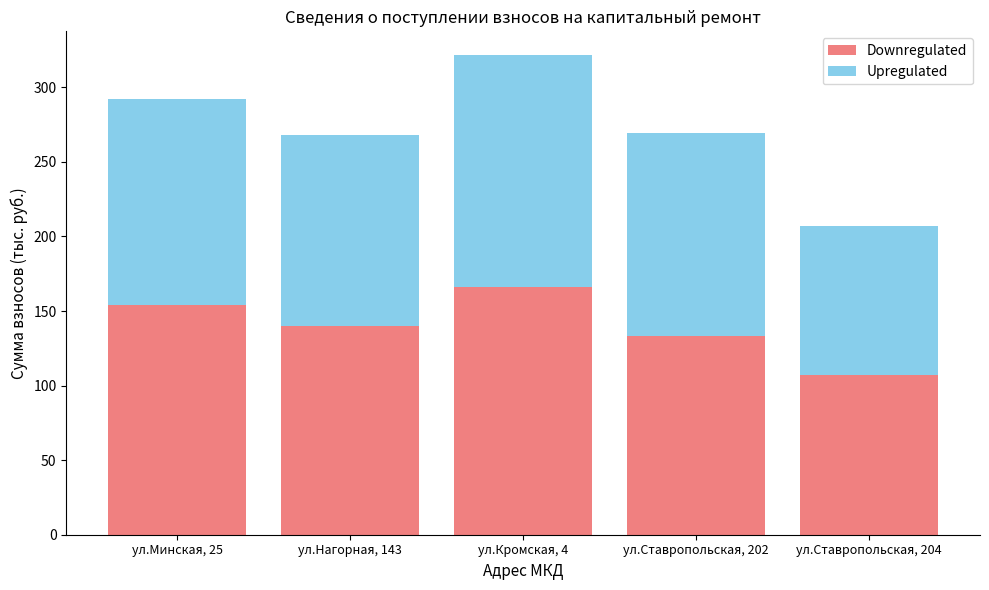

What are all the series names shown in the legend?

Downregulated, Upregulated